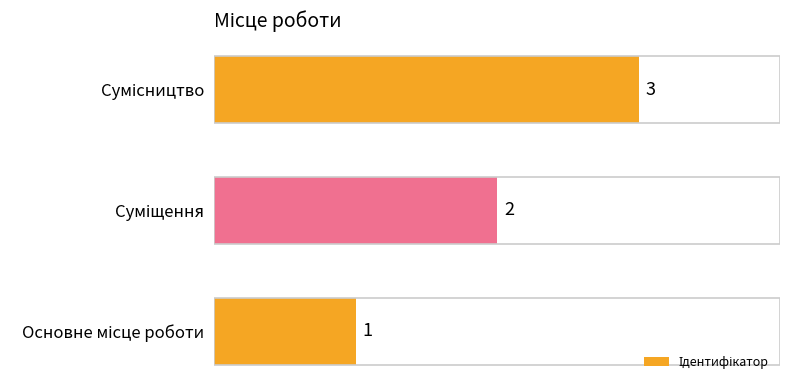

What is the greatest value displayed?

3